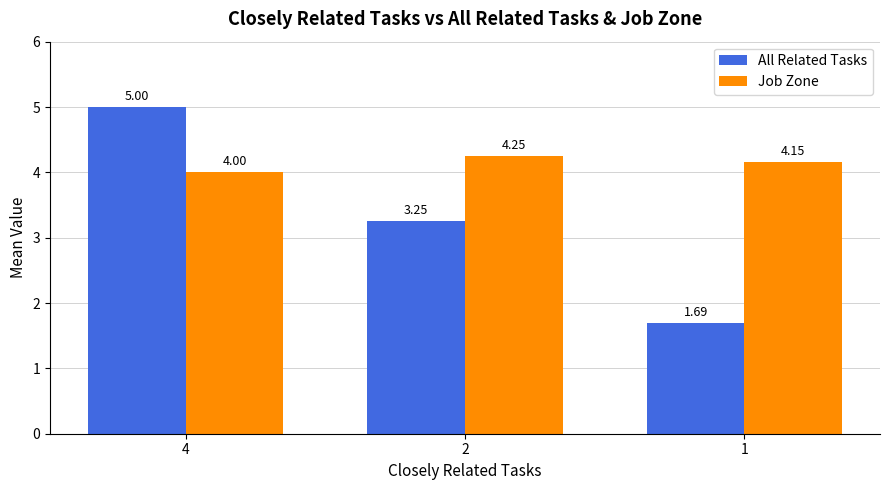

The value of All Related Tasks at 1 is 1.7. True or false?

True